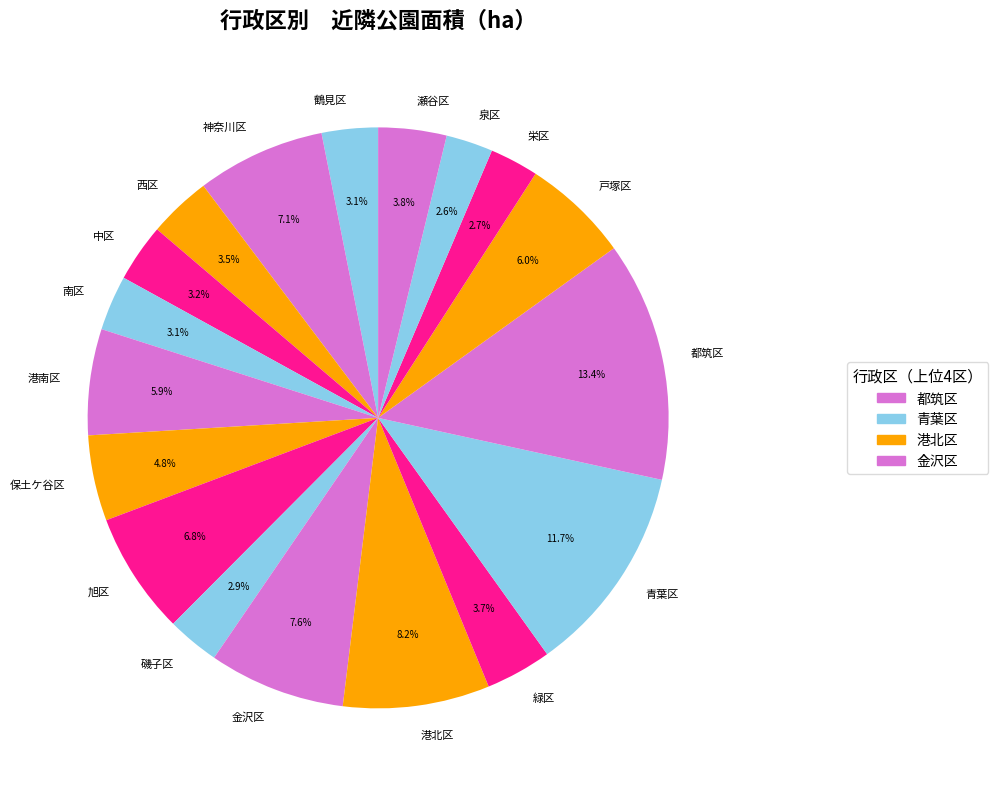

To the nearest percent, what is the difference between the largest and smallest slice percentages?

11%